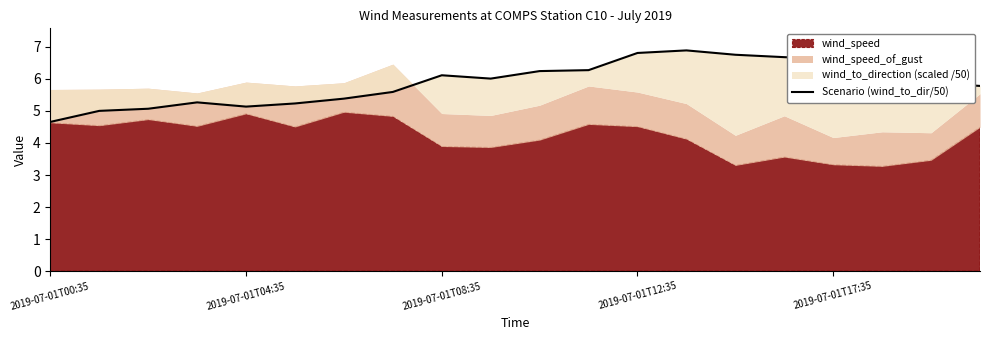

At which label is the value closest to 5?

2019-07-01T04:35